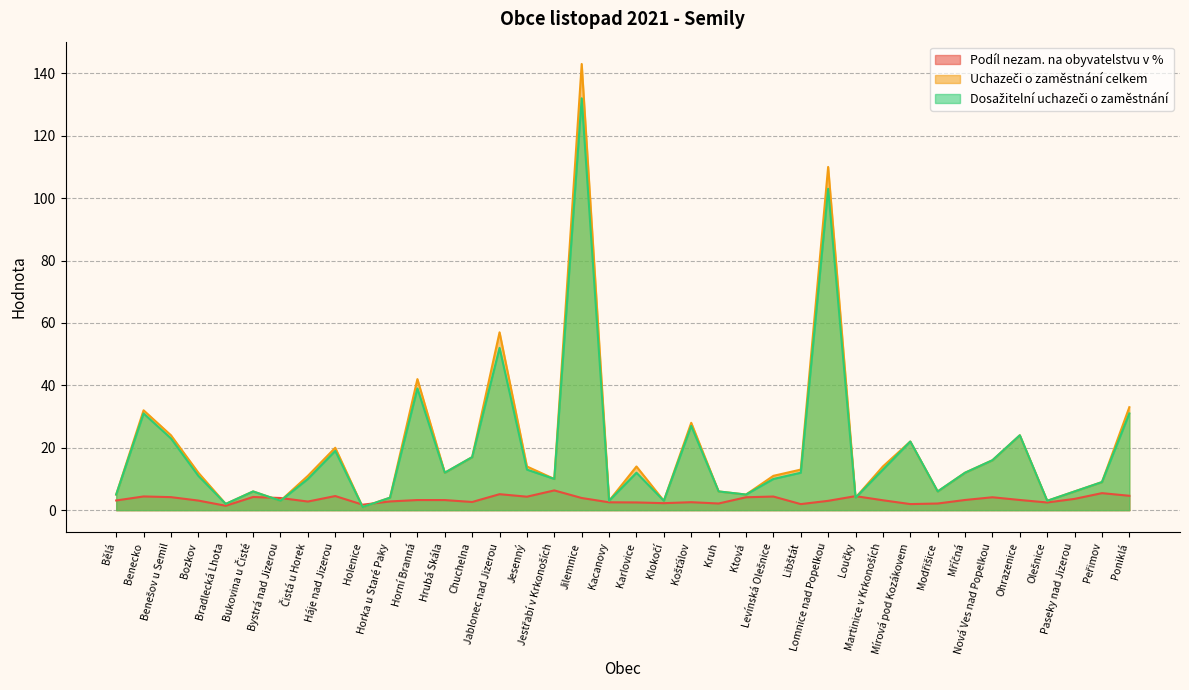

Rank the series at Poniklá from lowest to highest value.

Podíl nezam. na obyvatelstvu v %, Dosažitelní uchazeči o zaměstnání, Uchazeči o zaměstnání celkem